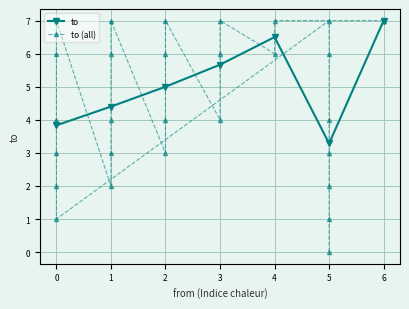

True or false: to has a value of 5.7 at 3.

True